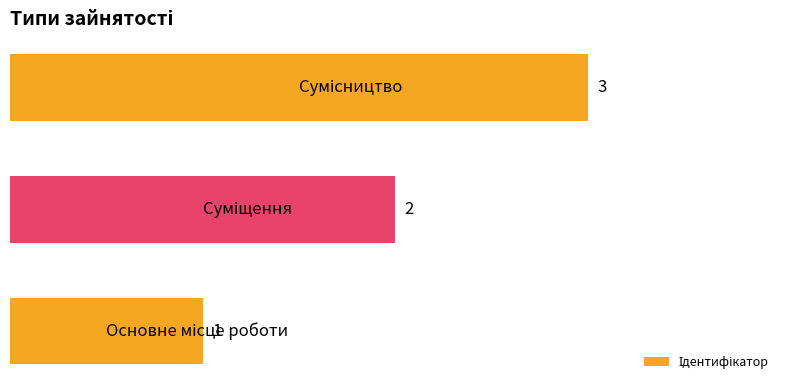

What is the sum of all values?

6